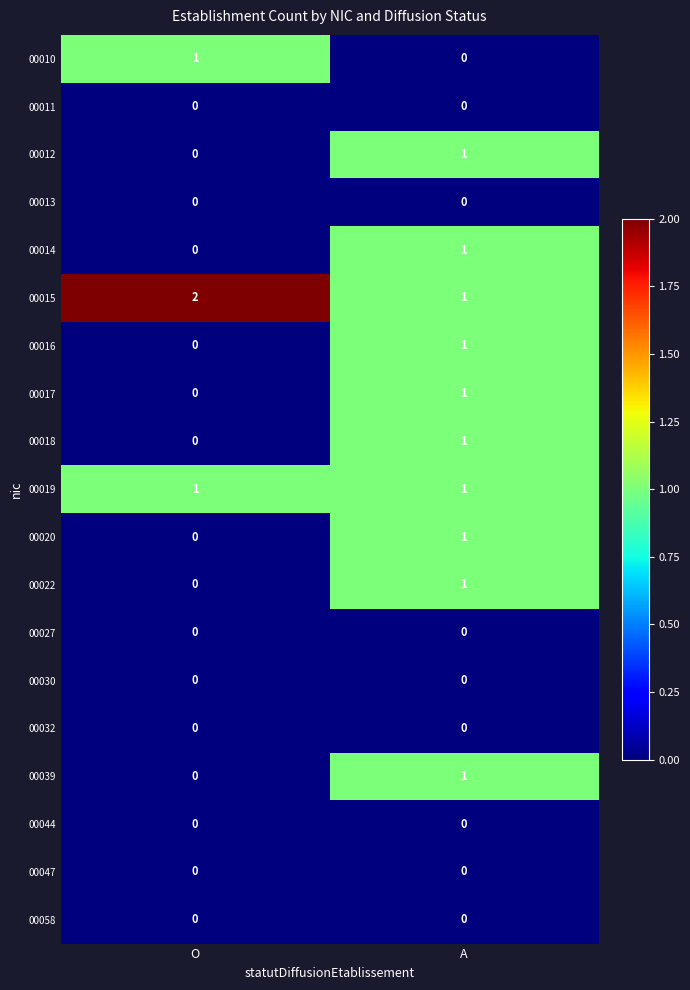

The value of 00039 at A is 1. True or false?

True